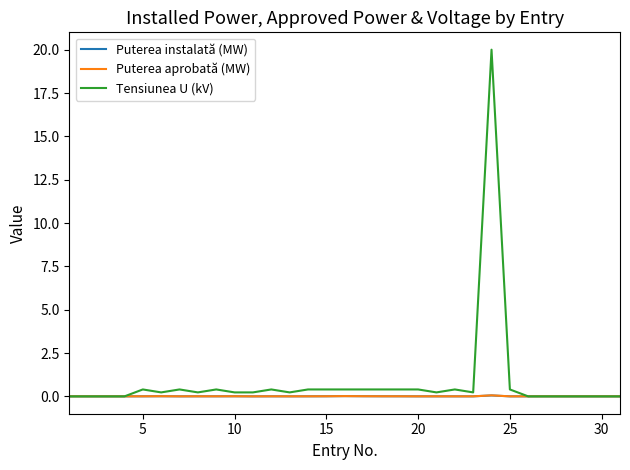

Which series has the widest spread of values?

Tensiunea U (kV)